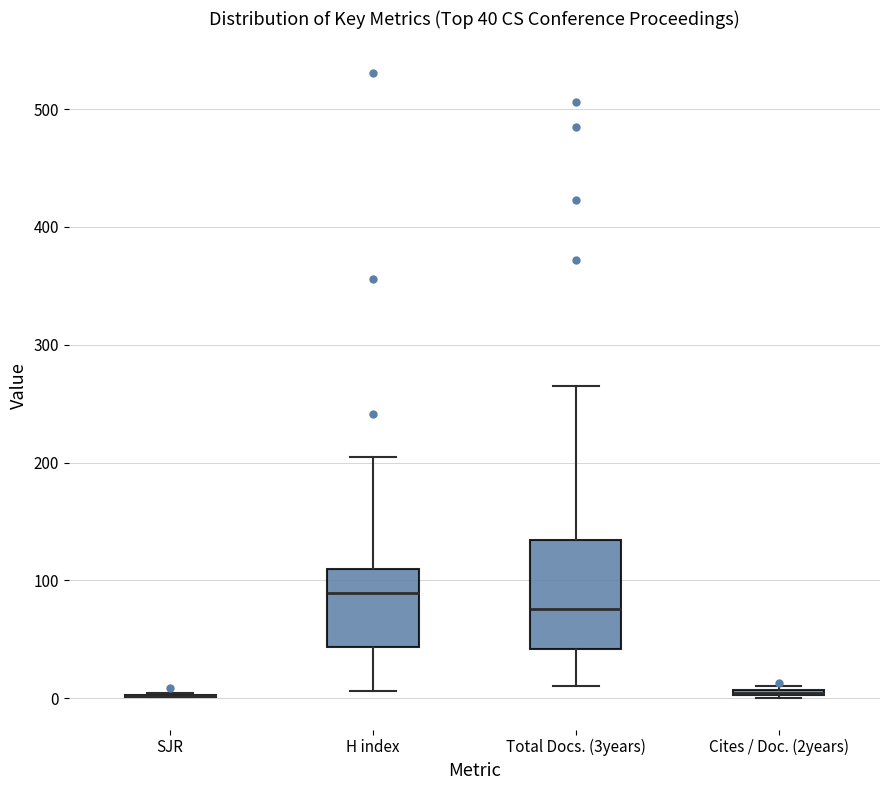

Which box is the tallest, from its lower edge to its upper edge?

Total Docs. (3years)